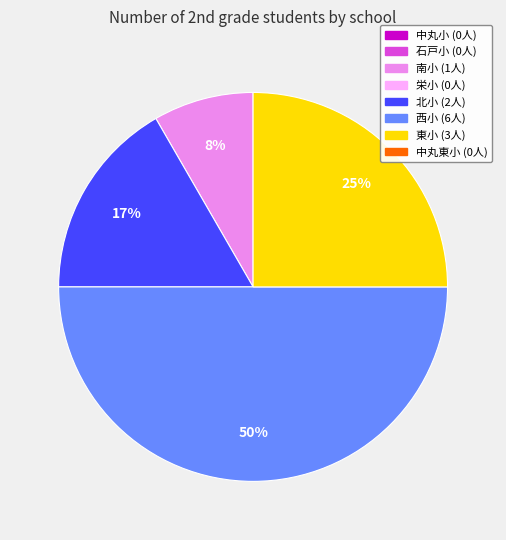

To the nearest percent, what is the difference between the largest and smallest slice percentages?

42%